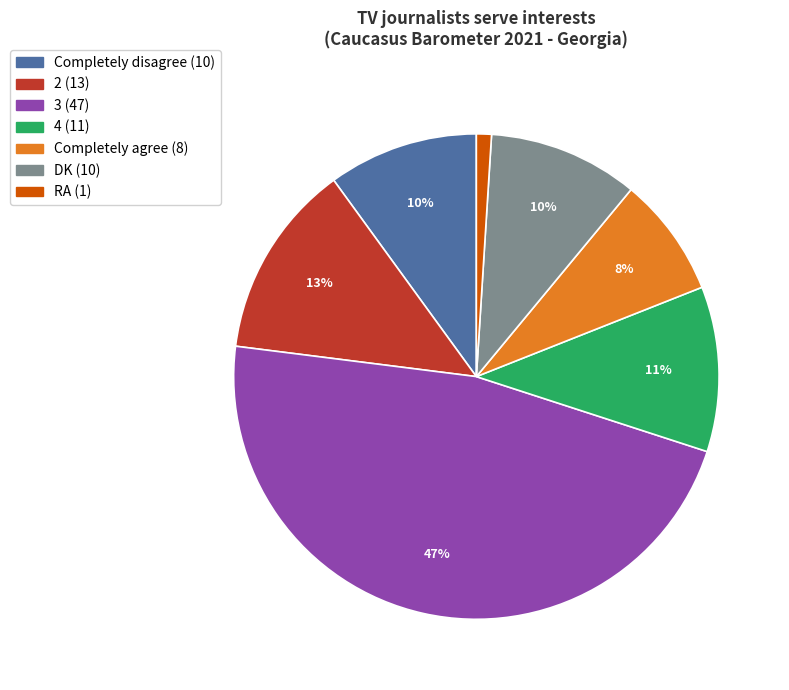

To the nearest percent, what is the average slice percentage?

14%